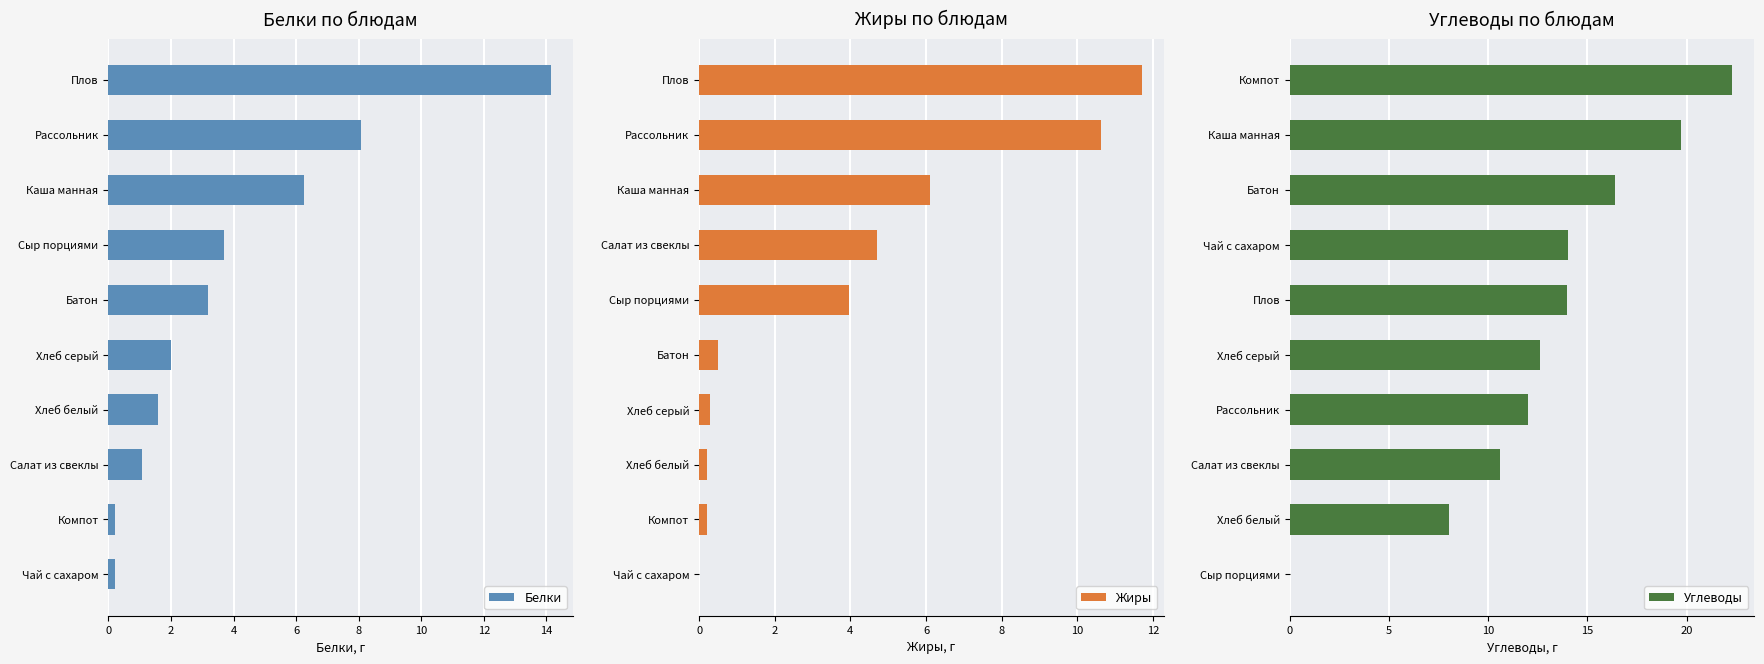

Read the Белки value at Каша манная.

6.2